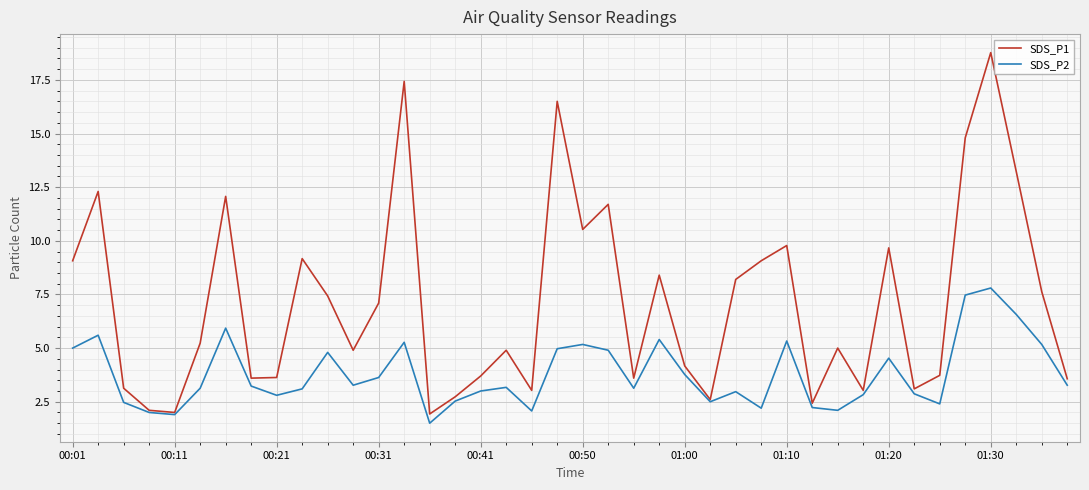

What is the minimum value for SDS_P1?

1.9